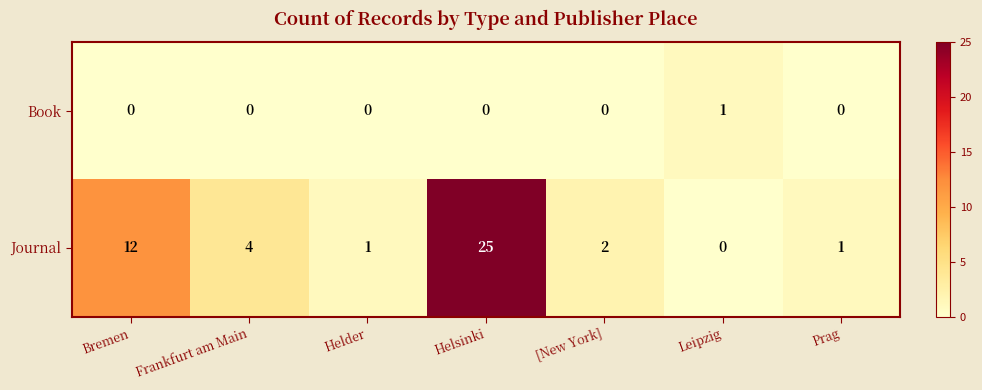

What is the difference between the second highest and second lowest values in the Journal series?

11